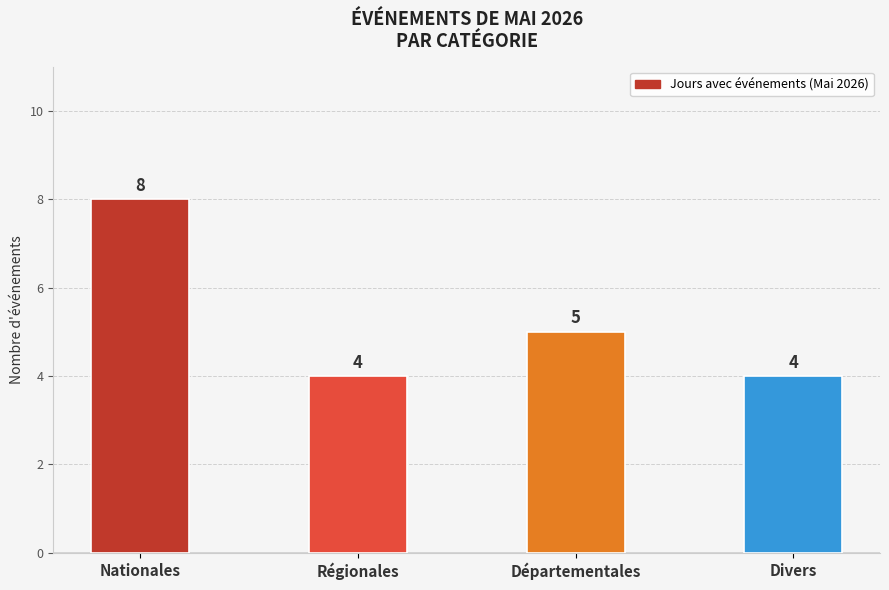

Reading right to left, list all the values displayed in this chart.

4	5	4	8